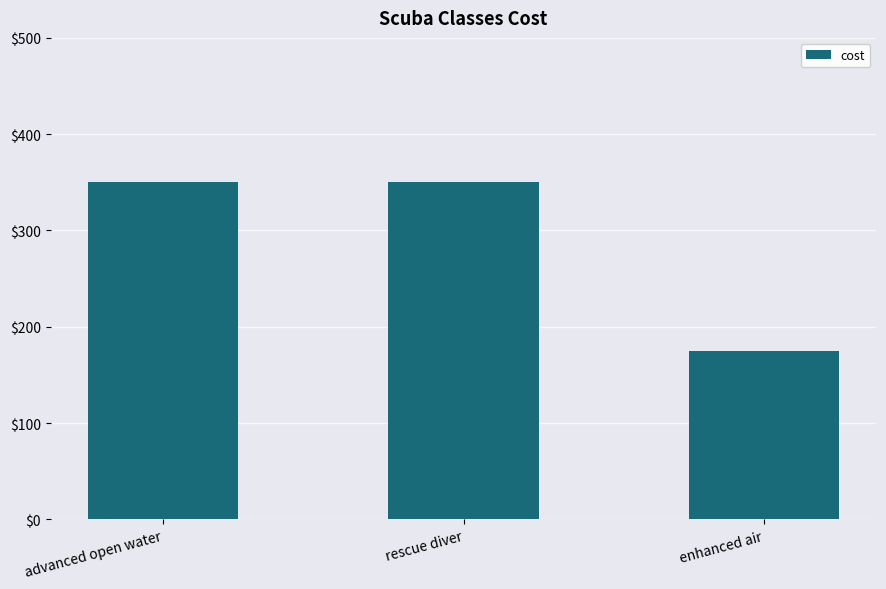

What is the label of the 1st bar from the right?

enhanced air